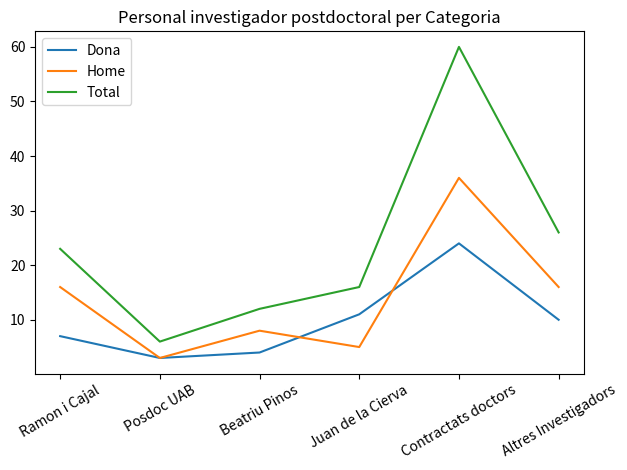

Reading left to right, what are all the values shown in this chart?

Dona: Ramon i Cajal=7	Posdoc UAB=3	Beatriu Pinos=4	Juan de la Cierva=11	Contractats doctors=24	Altres Investigadors=10
Home: Ramon i Cajal=16	Posdoc UAB=3	Beatriu Pinos=8	Juan de la Cierva=5	Contractats doctors=36	Altres Investigadors=16
Total: Ramon i Cajal=23	Posdoc UAB=6	Beatriu Pinos=12	Juan de la Cierva=16	Contractats doctors=60	Altres Investigadors=26